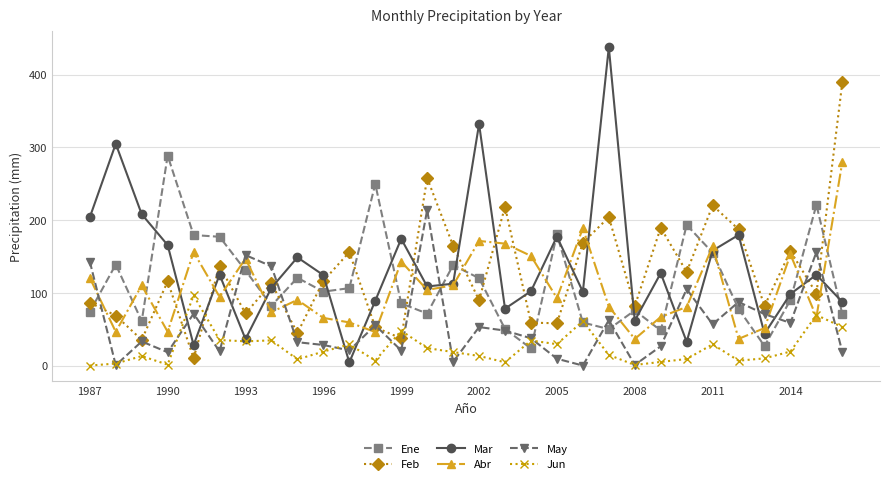

How many interior local valleys does the Abr series have?

10